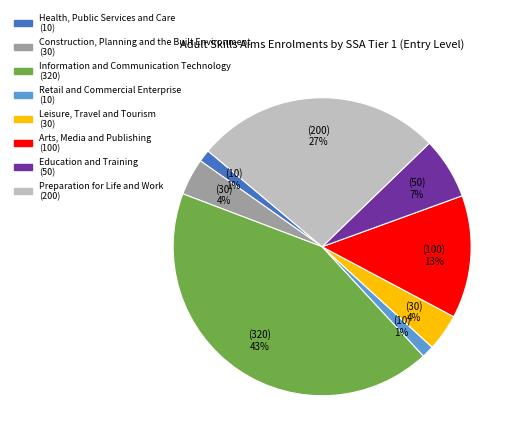

Does any single category account for the majority?

No